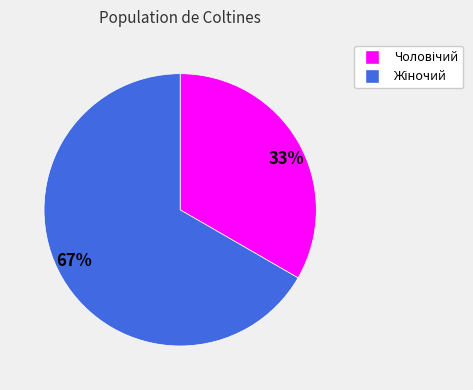

Rank the categories by value from lowest to highest.

33%, 67%